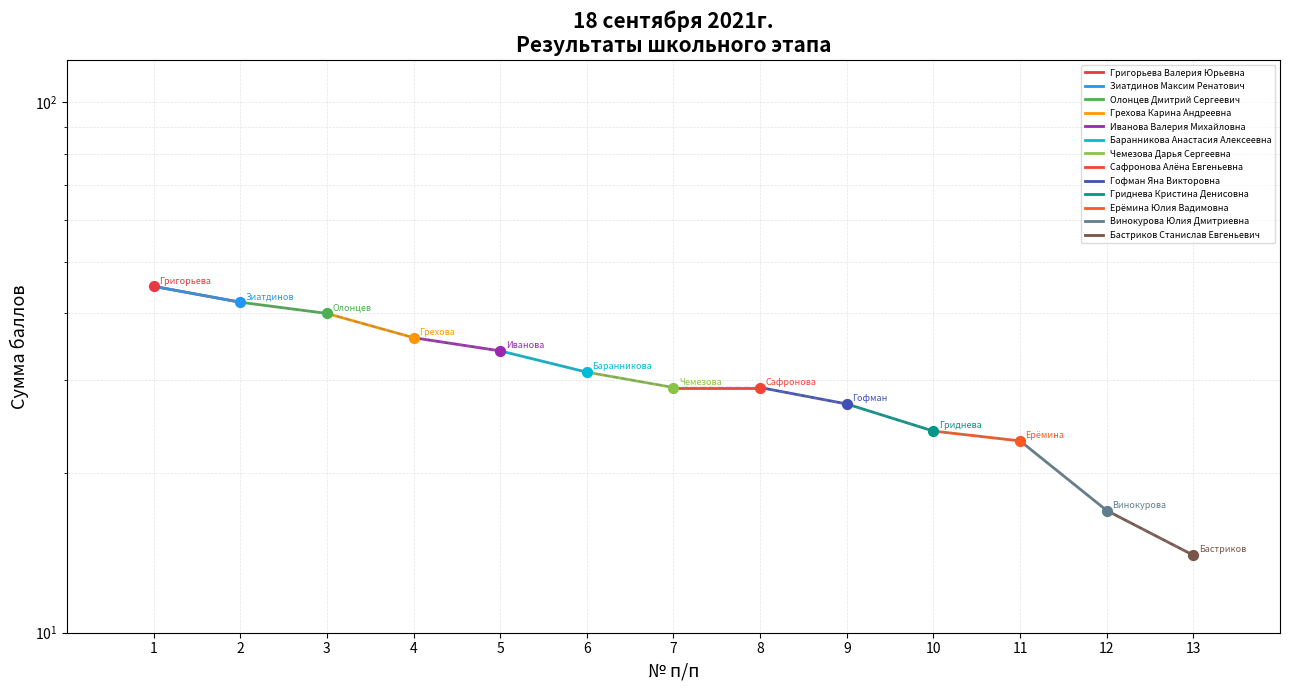

Which has a higher value, 10 or 2?

2